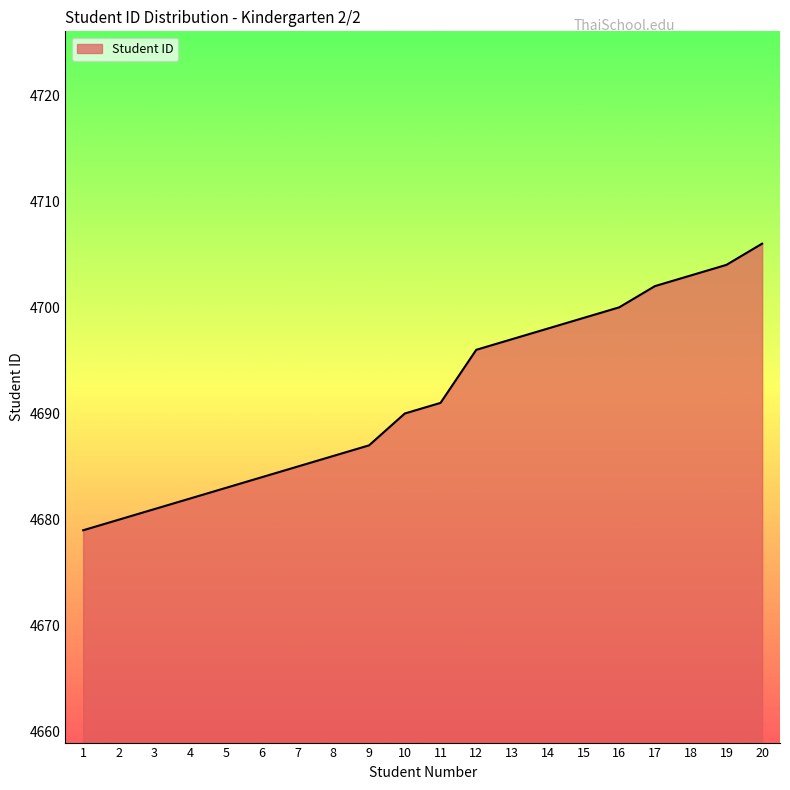

Which has a higher value, 8 or 9?

9